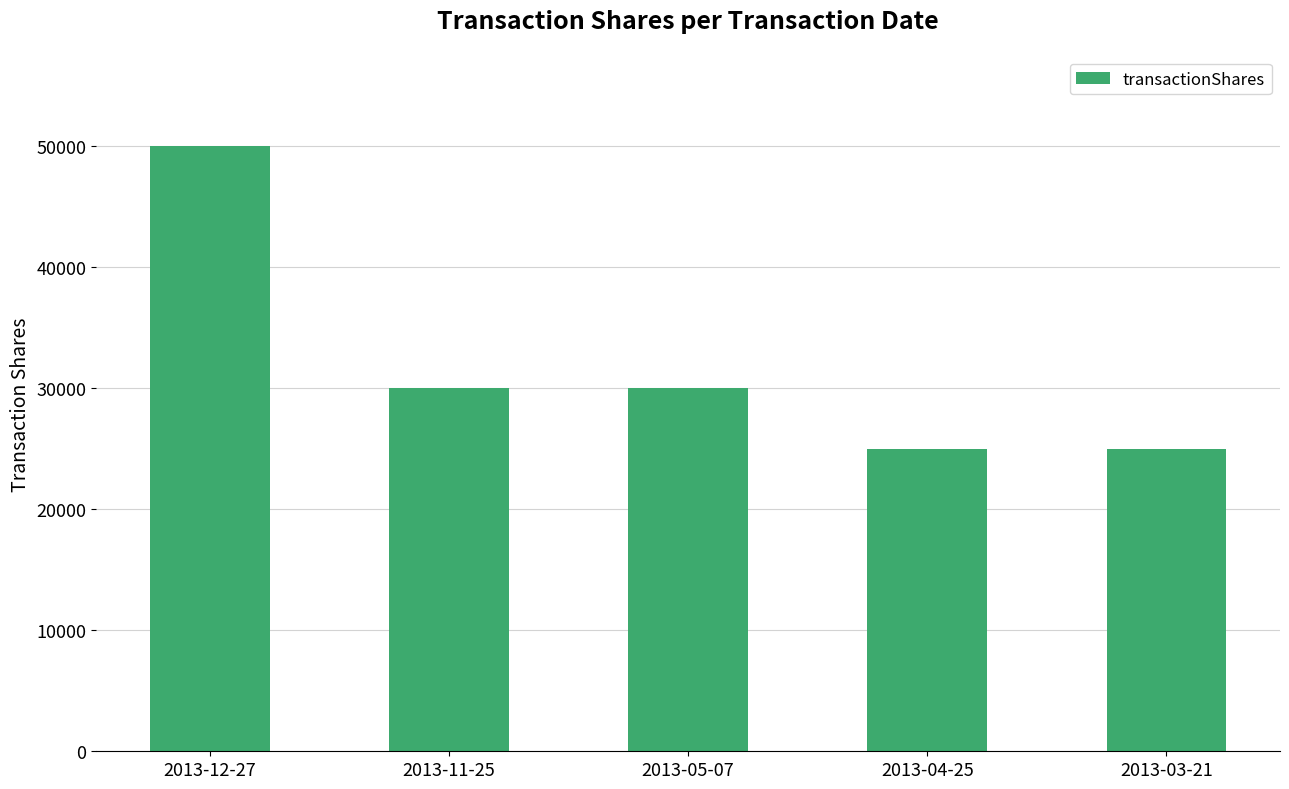

Reading right to left, transcribe all the data shown in this chart.

25000	25000	30000	30000	50000